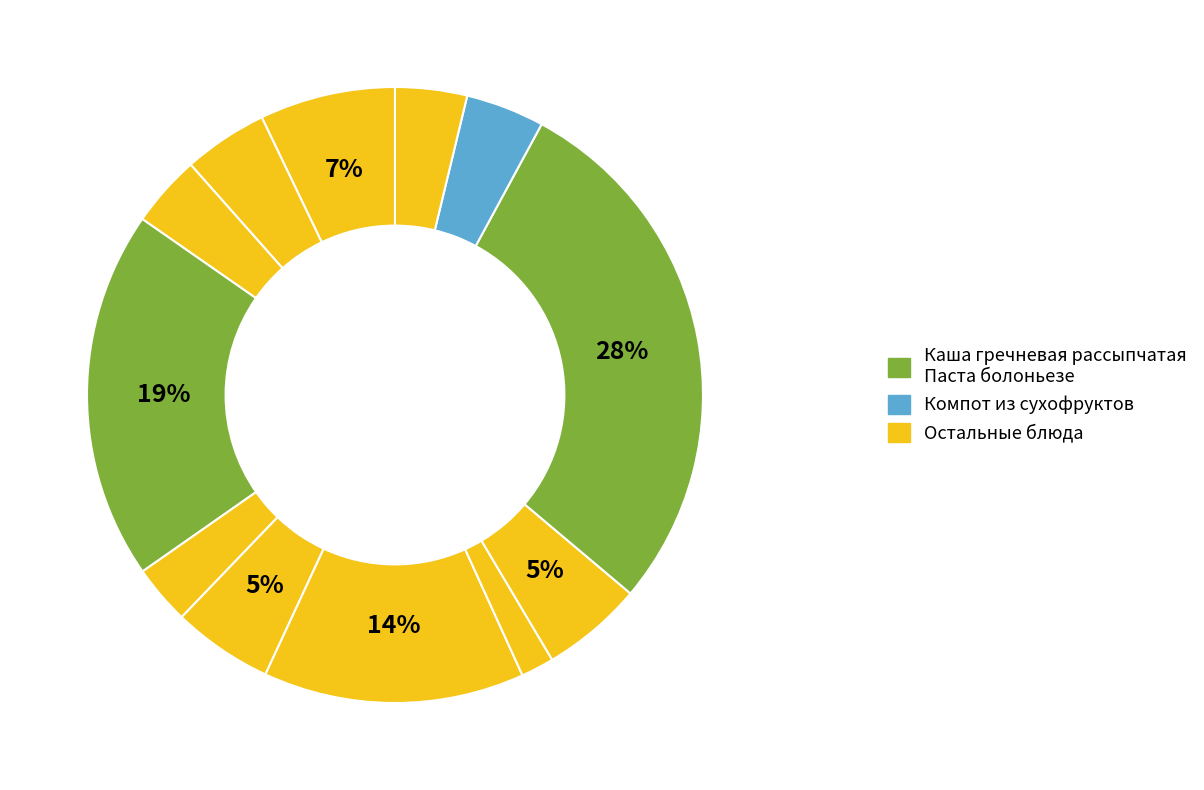

Count the number of slices in the pie.

12